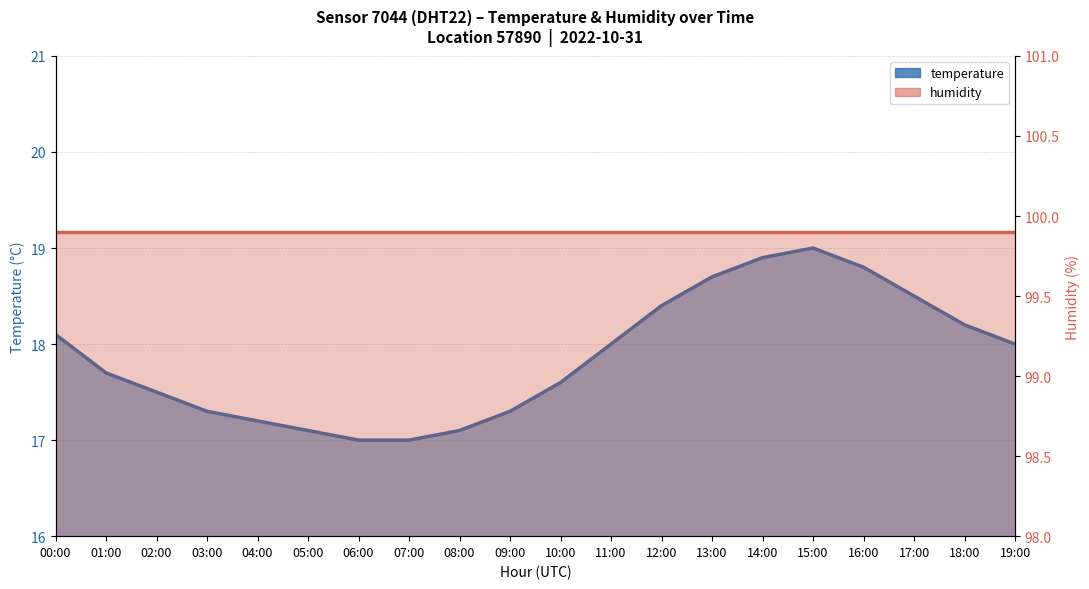

What is the greatest value displayed?

19.0